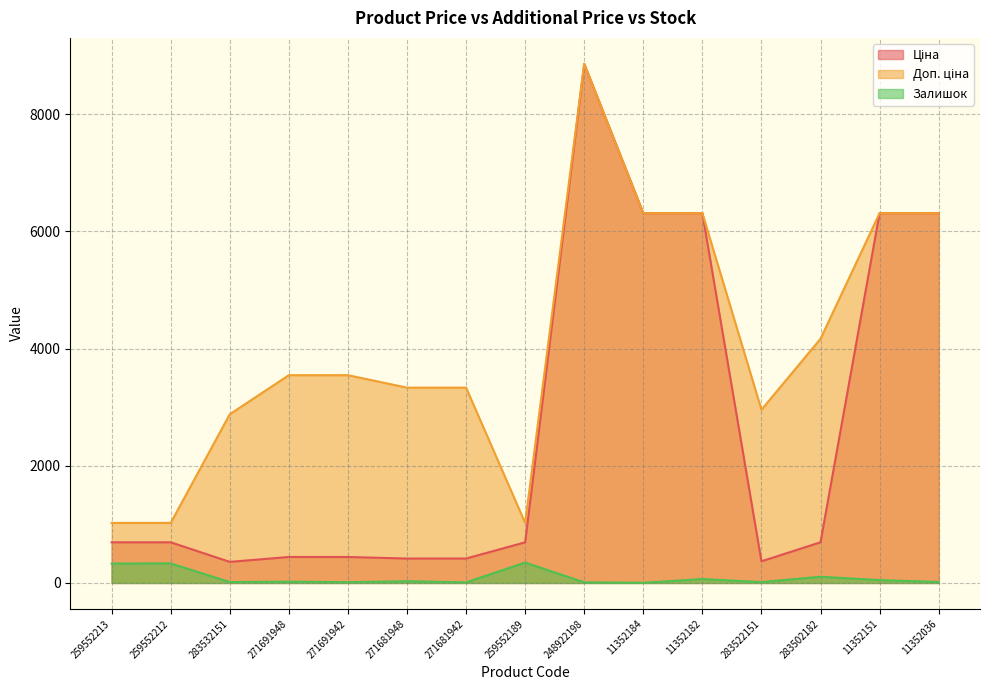

True or false: Доп. ціна has a value of 635.9 at 259552189.

False